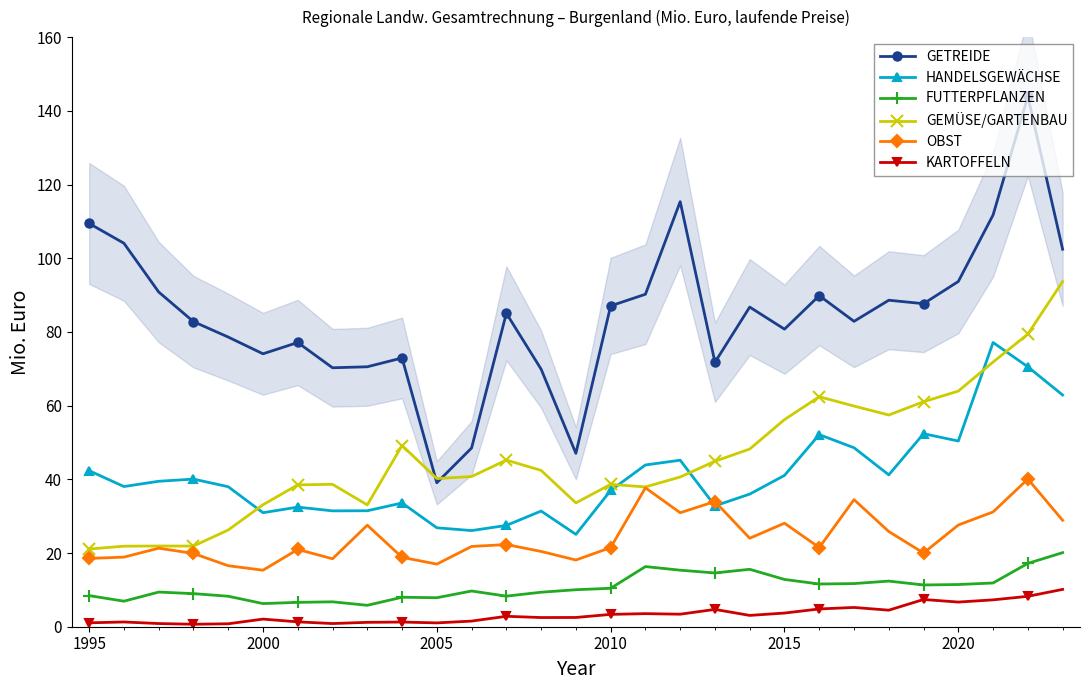

Which series has the largest total across all categories?

GETREIDE